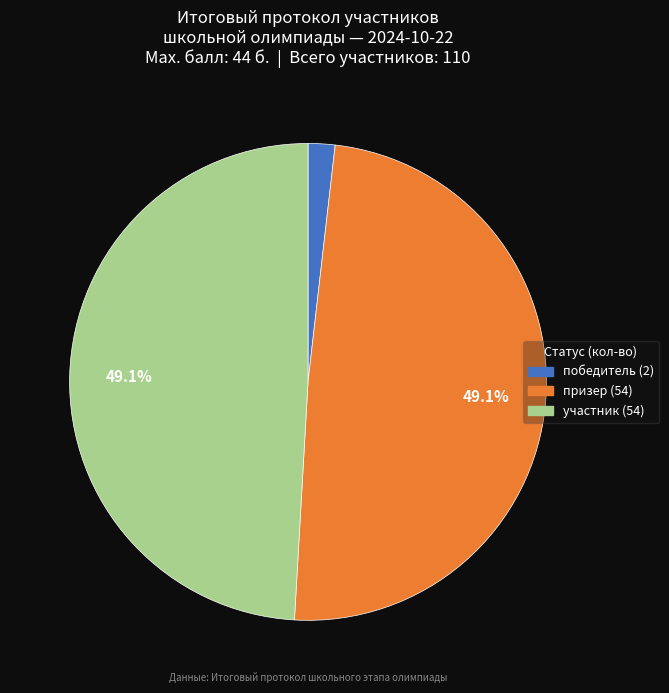

What percentage is the призер slice, to the nearest percent?

49%